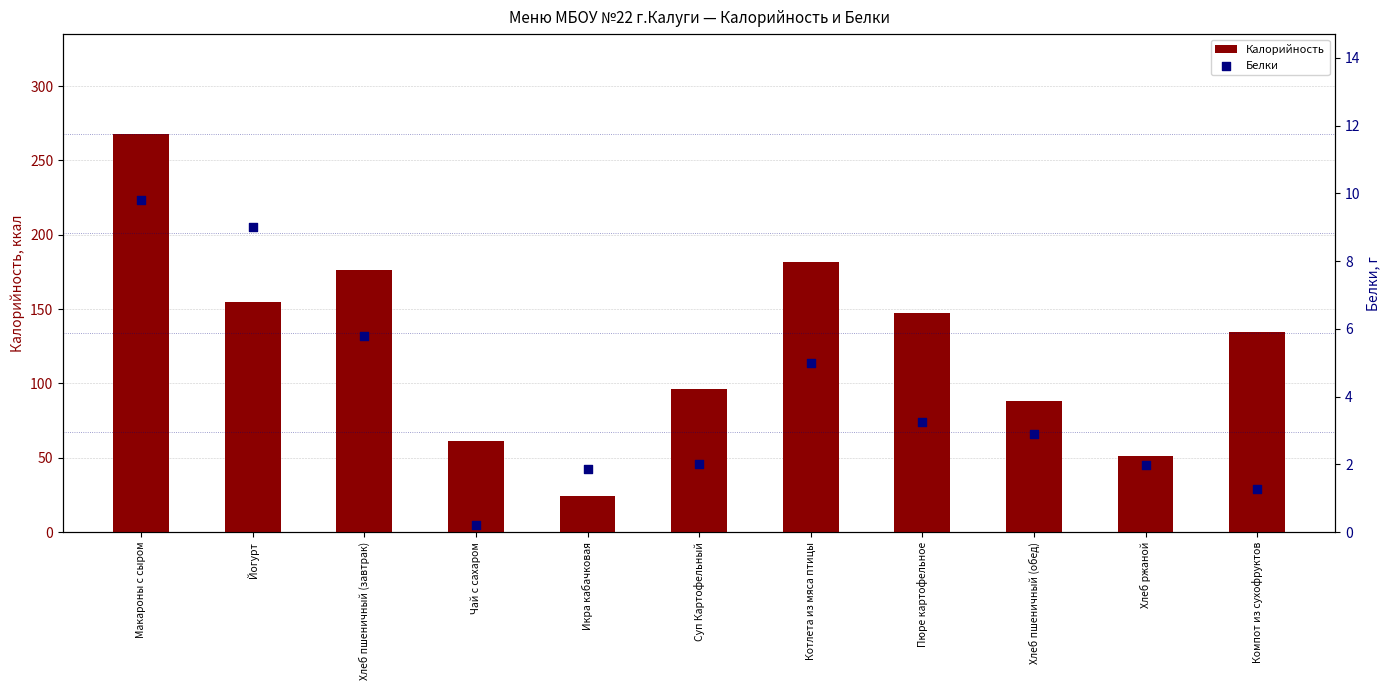

Is the value of Белки at Йогурт greater than the value of Калорийность at Компот из сухофруктов?

No